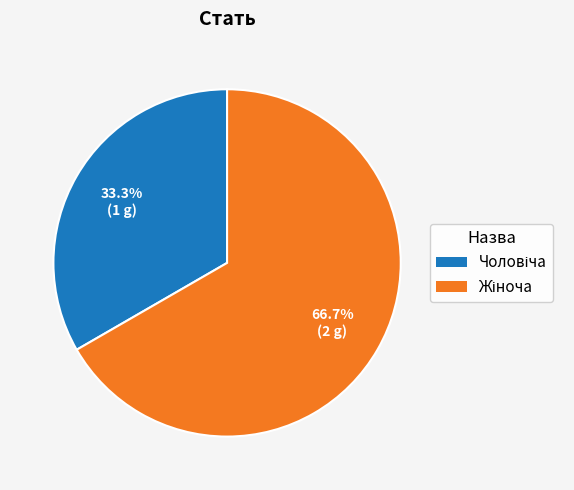

Is there a majority slice in this chart?

Yes